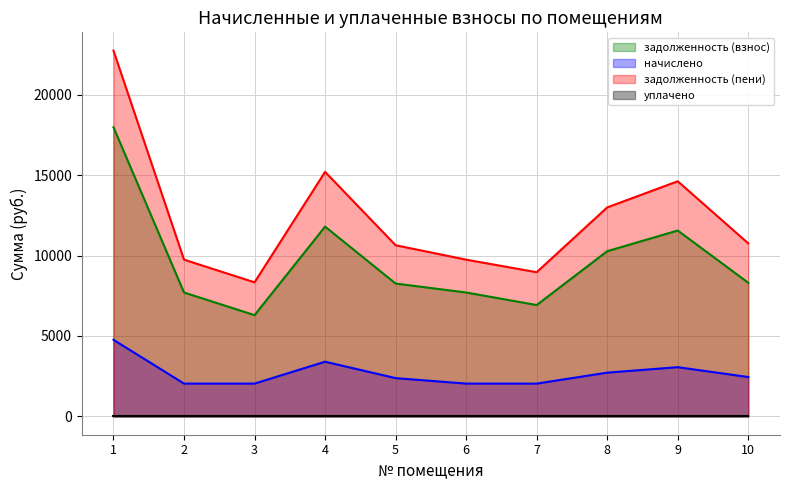

True or false: задолженность (взнос) and начислено cross at least once.

False